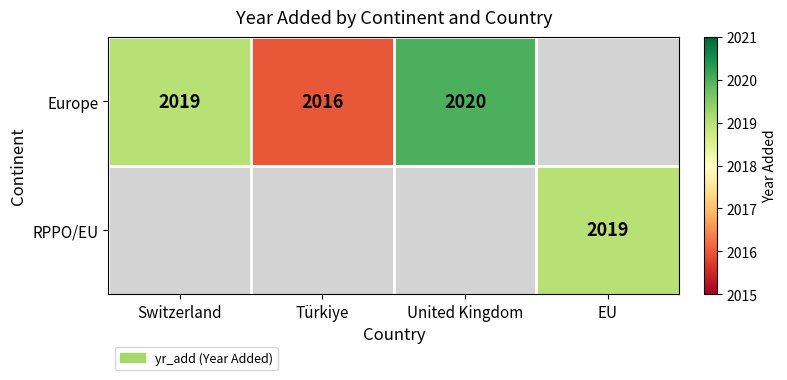

The Europe series shows 2019 at Switzerland. True or false?

True